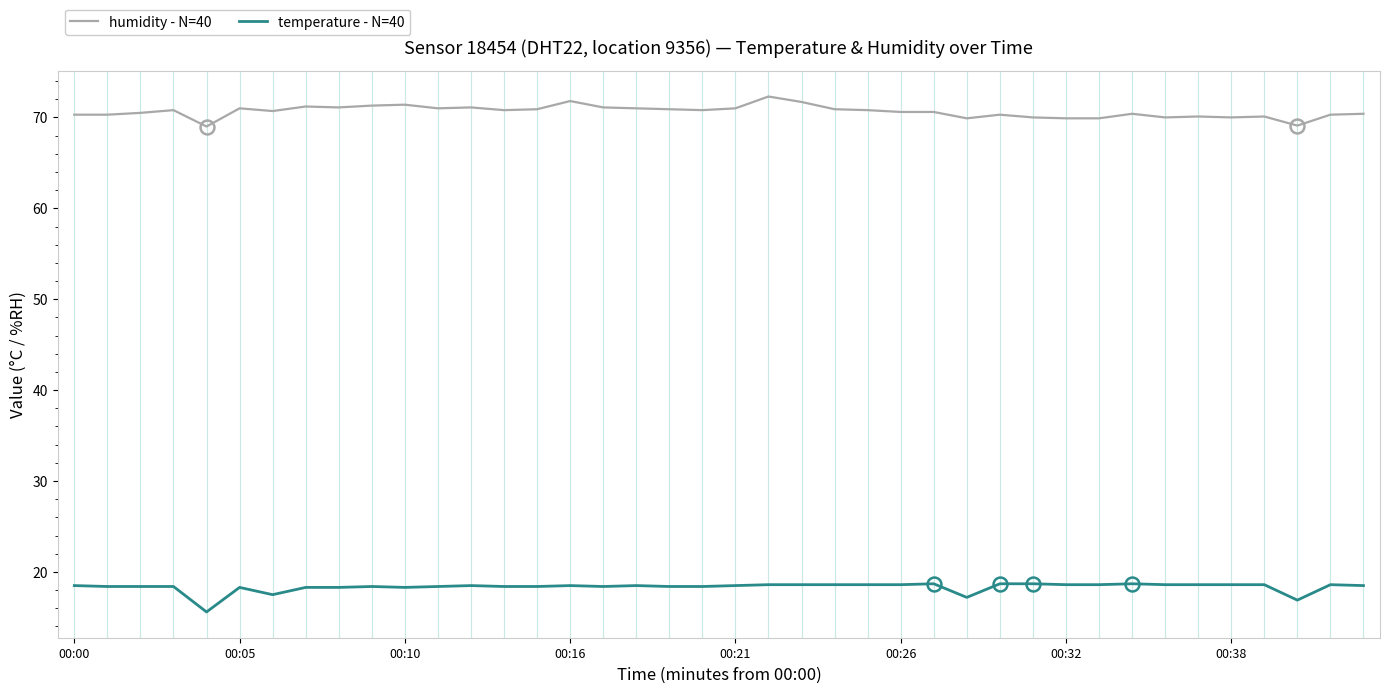

What is the smallest value displayed?

15.6